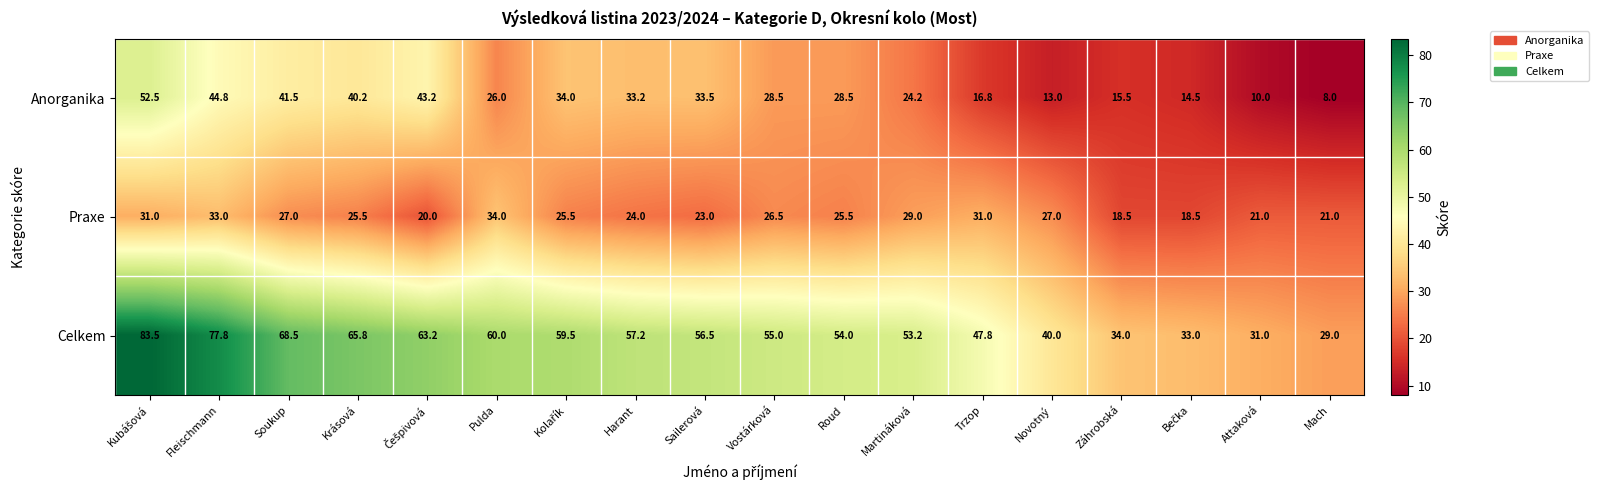

Which series changed the most between Martináková and Attaková?

Celkem